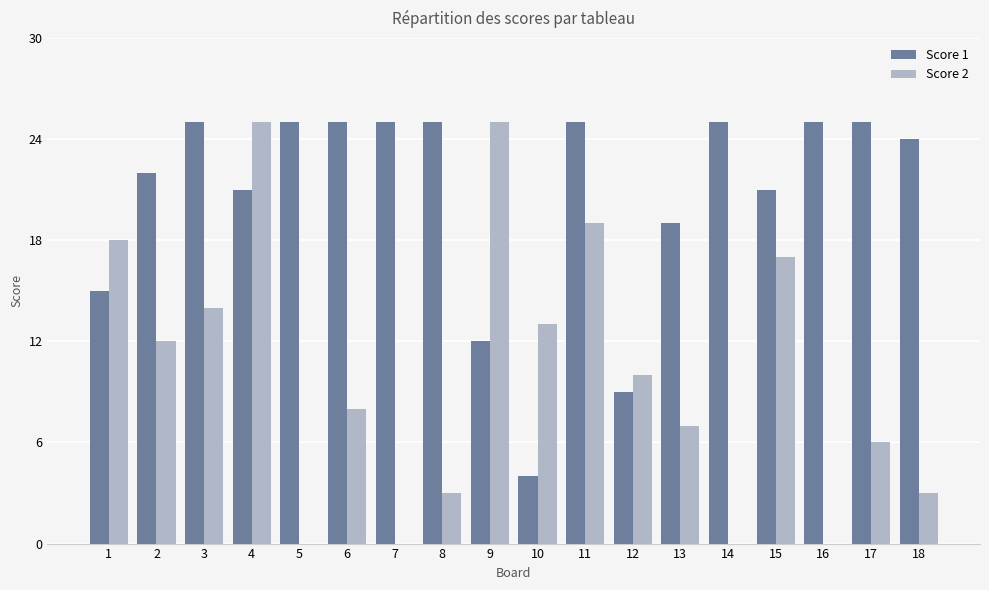

How many data points does each series have?

18